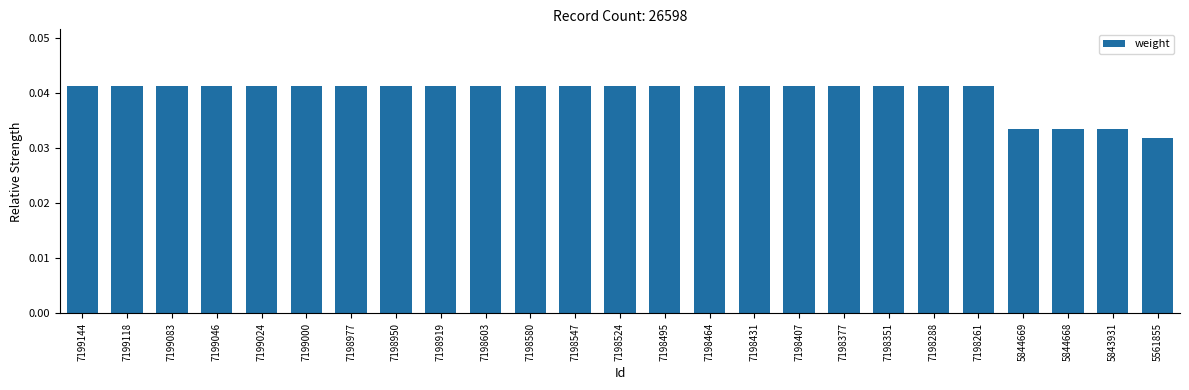

How many bars are there in total?

25